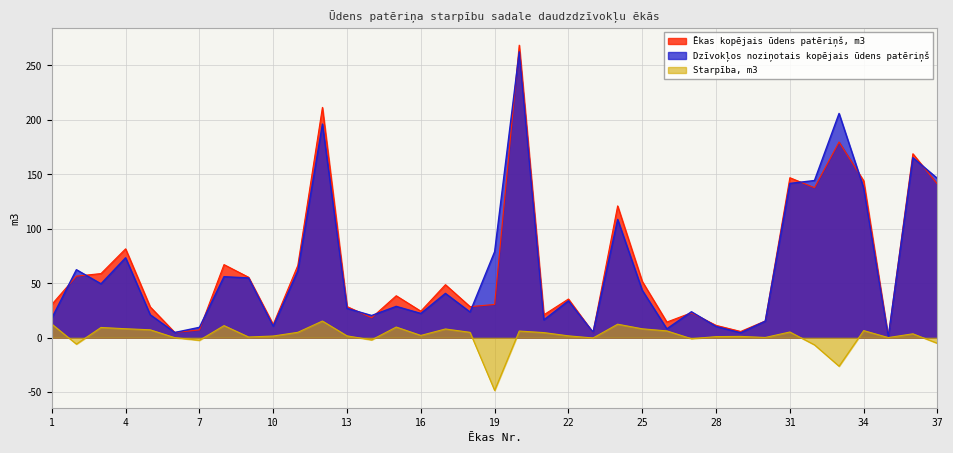

What is the value of the Starpība, m3 point at the 32nd from the left?

-6.6